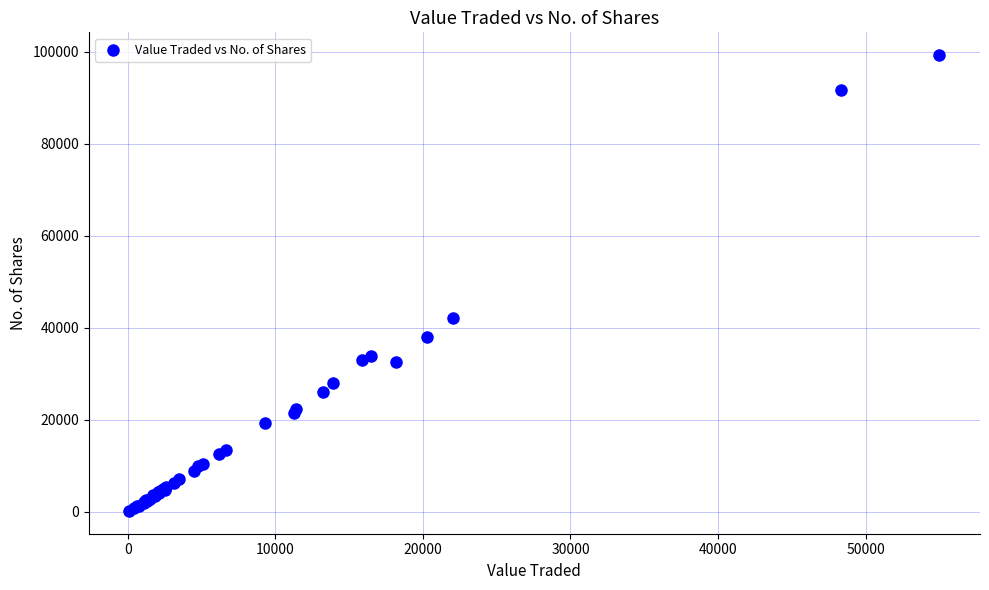

What Y value in the scatter plot is closest to 49733?

42204